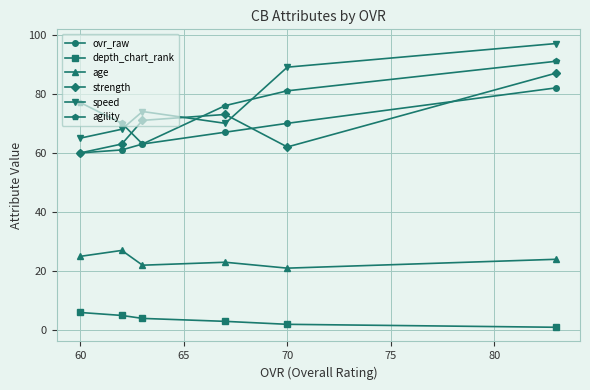

What is the lowest value of the depth_chart_rank series?

1